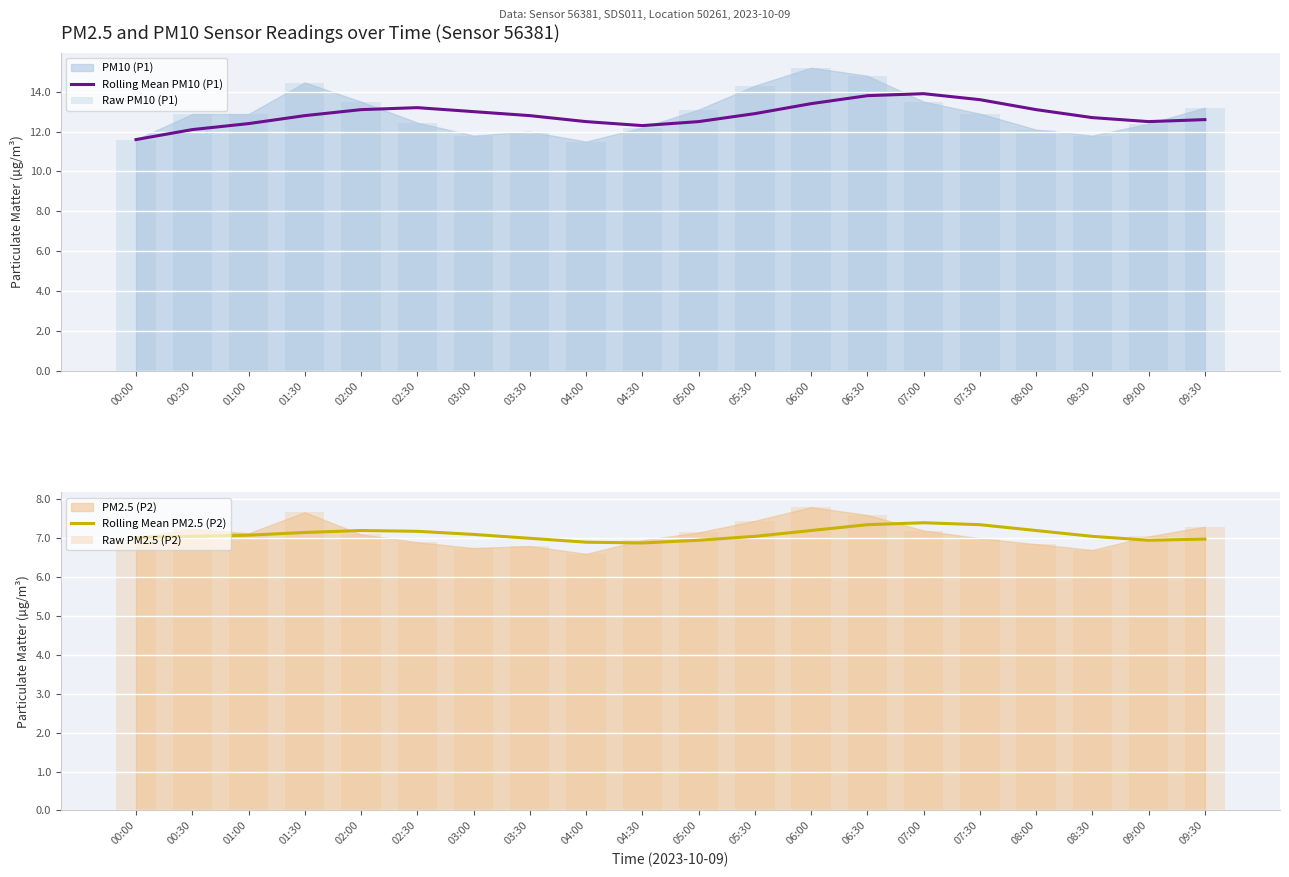

What is the sum of all Rolling Mean PM2.5 (P2) values?

142.0